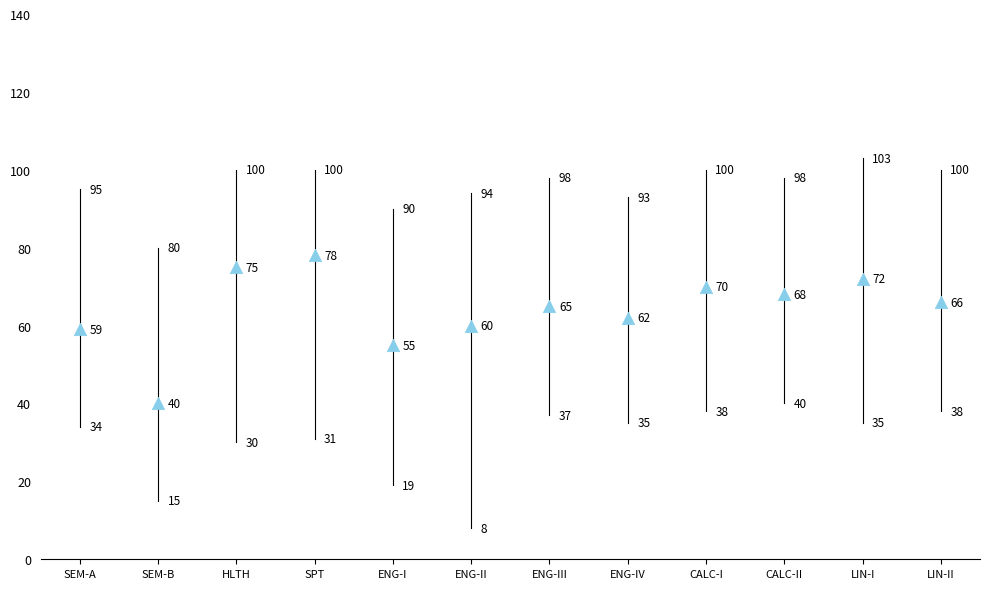

What is the range of Y values (max minus min)?

38